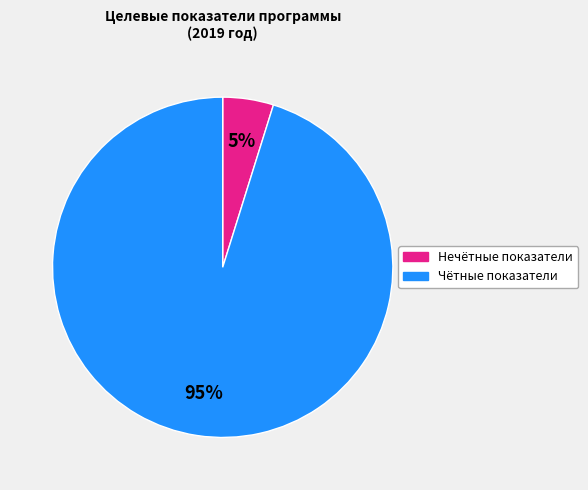

To the nearest percent, what is the average slice percentage?

50%